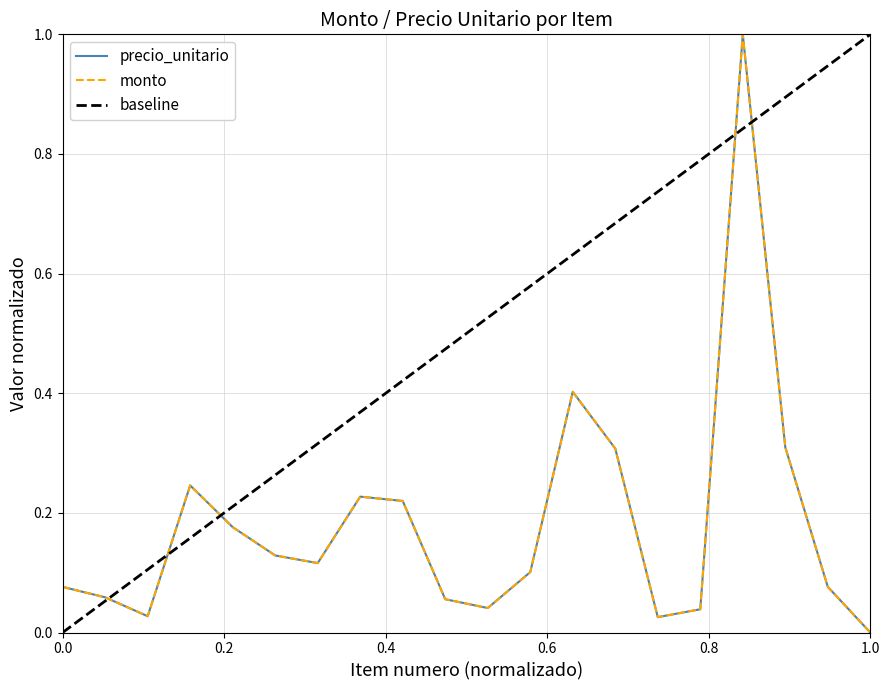

How many interior local valleys does the precio_unitario series have?

4